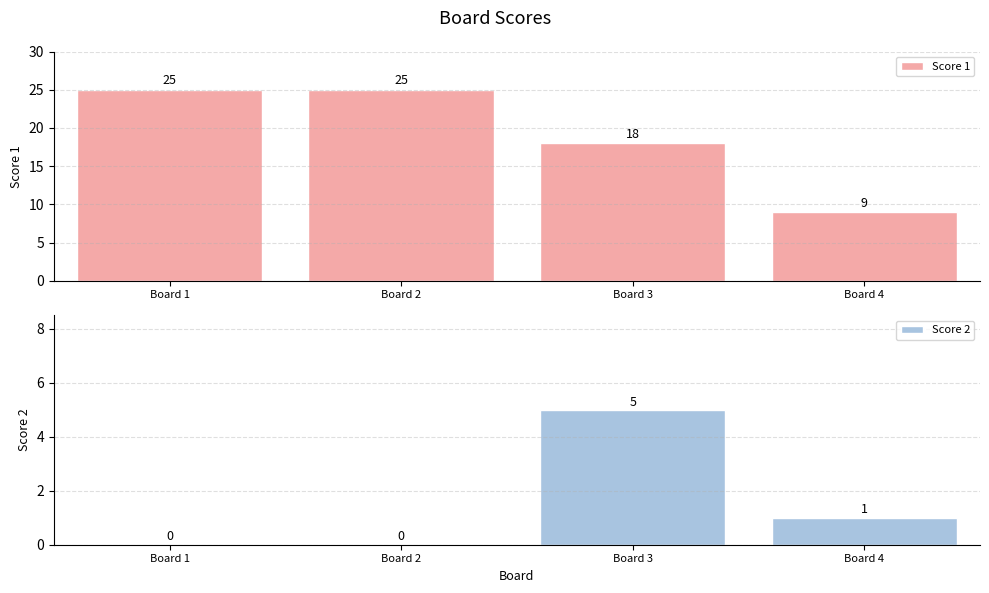

The Score 2 series shows 0 at Board 1. True or false?

True